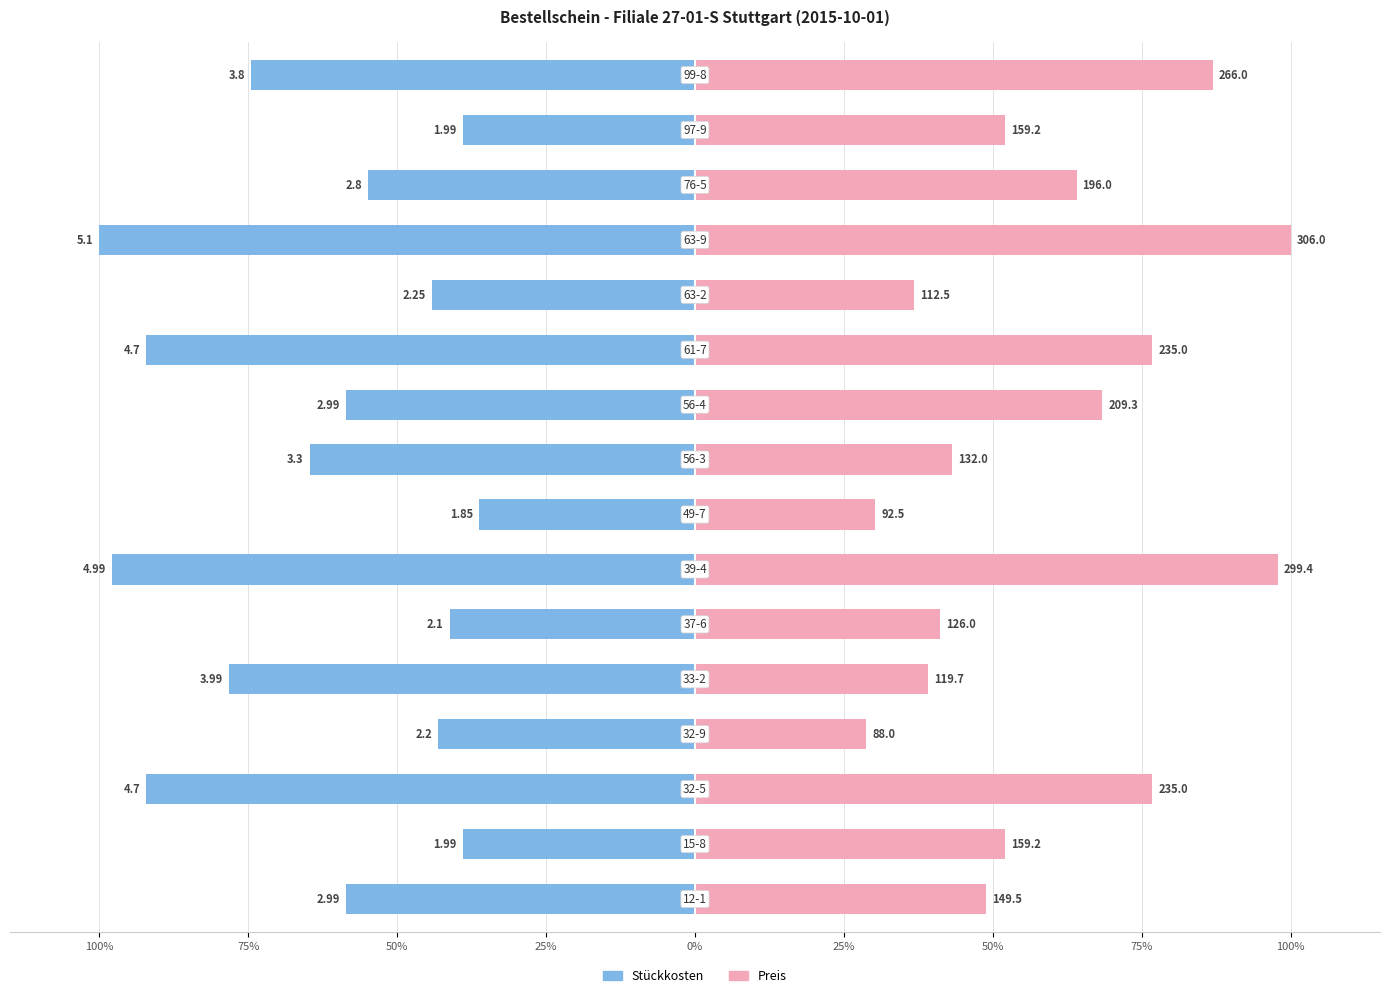

How many bars are there in total?

32